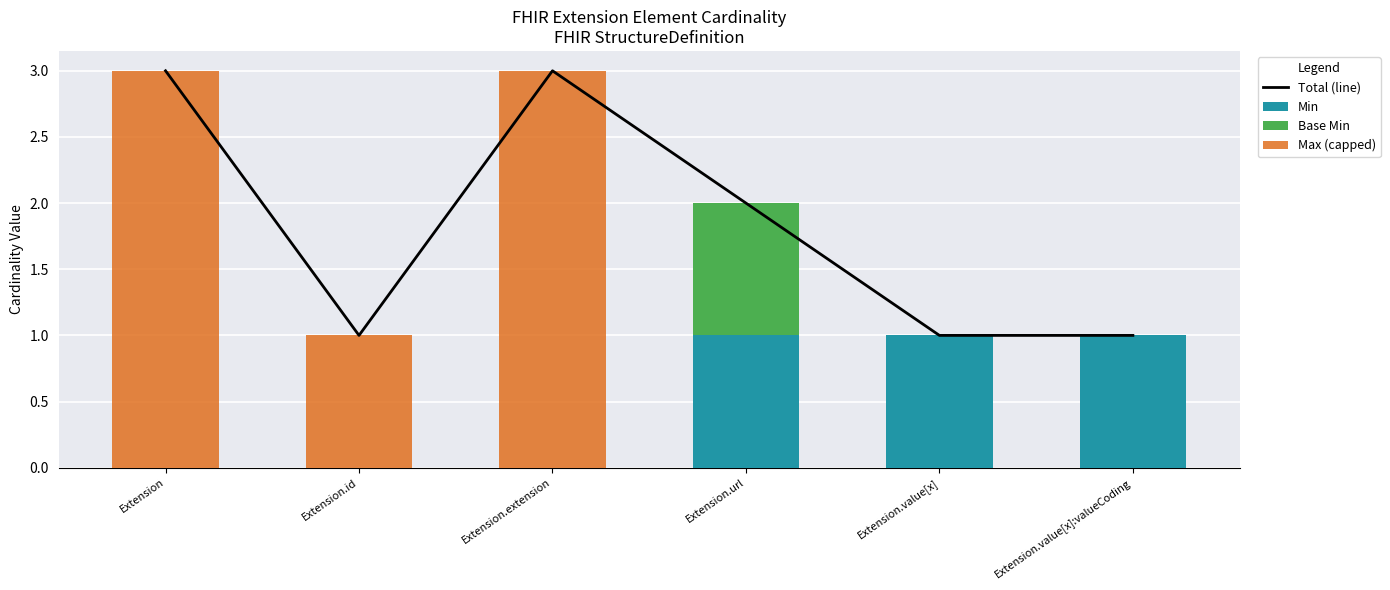

How many distinct data groups are displayed?

4